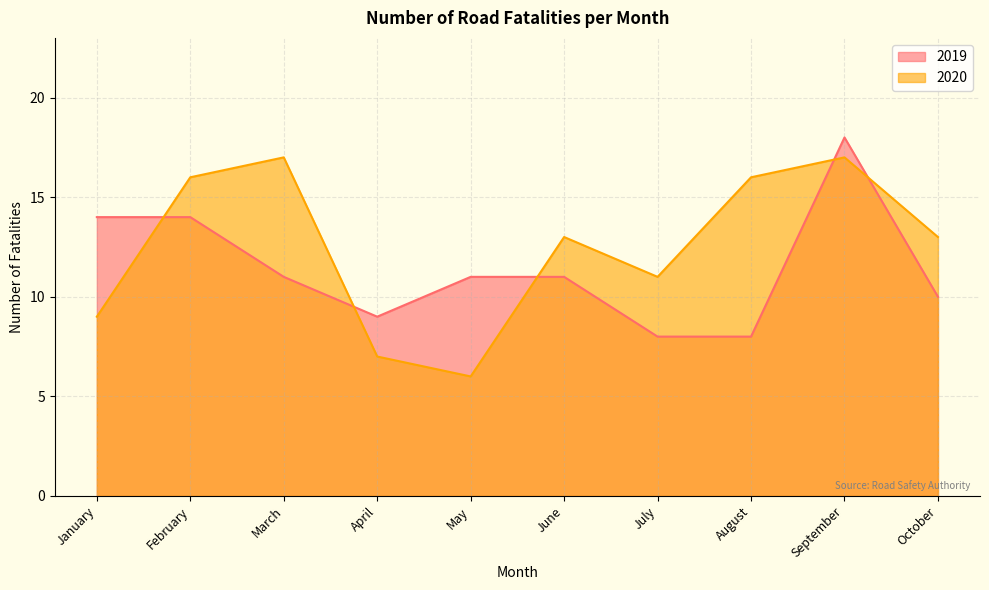

What is the difference between the 2019 values at October and April?

1